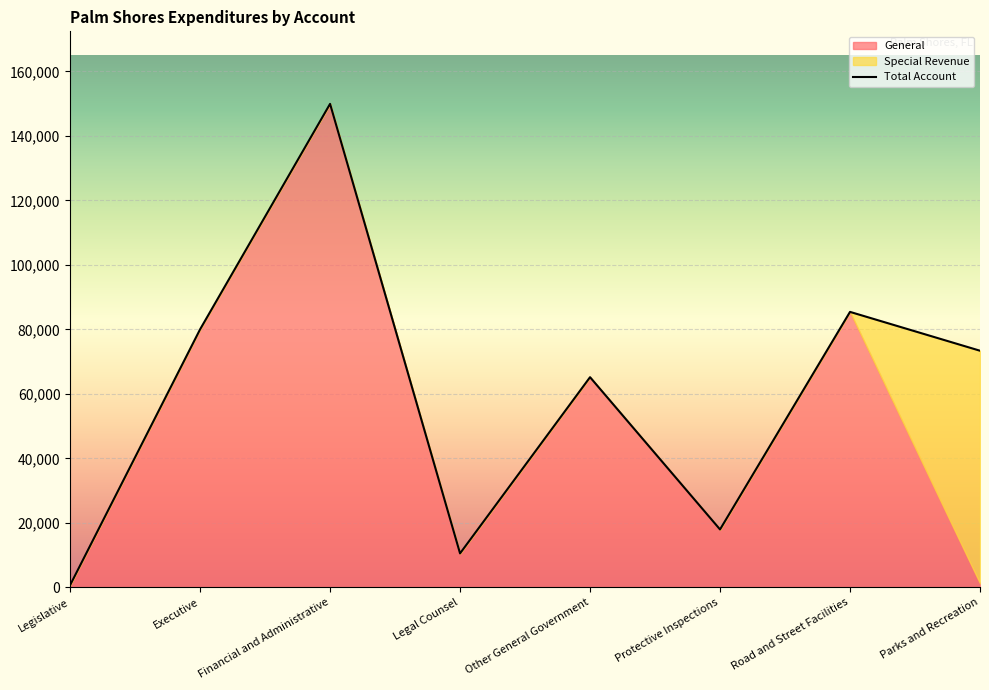

What is the label of the 7th point from the left?

Road and Street Facilities